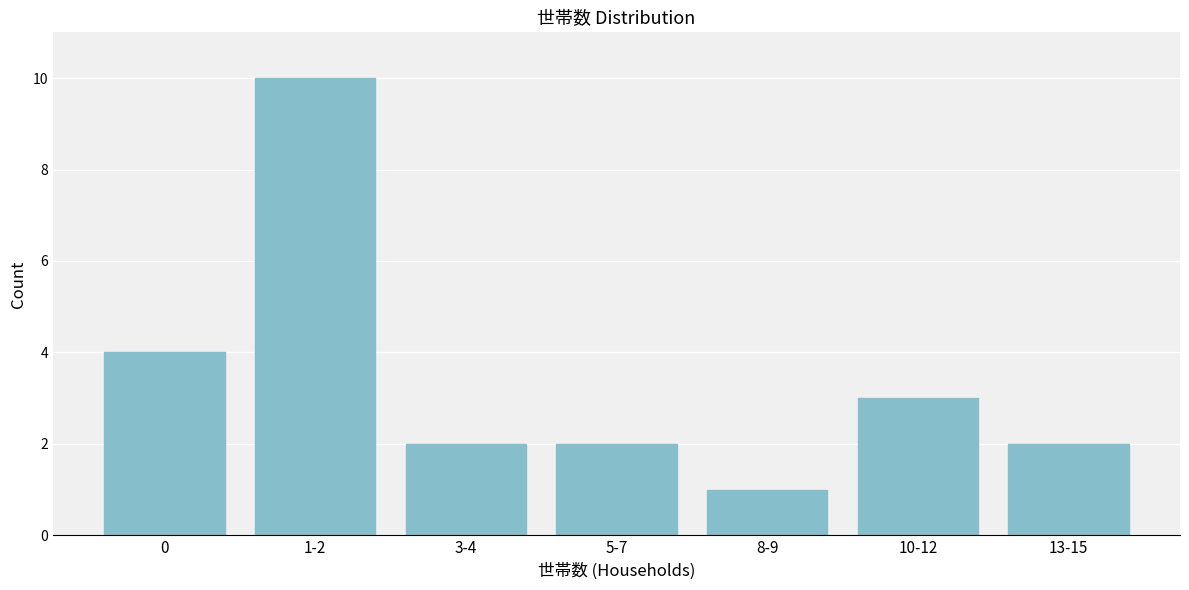

Reading left to right, transcribe all the data shown in this chart.

0=4	1-2=10	3-4=2	5-7=2	8-9=1	10-12=3	13-15=2